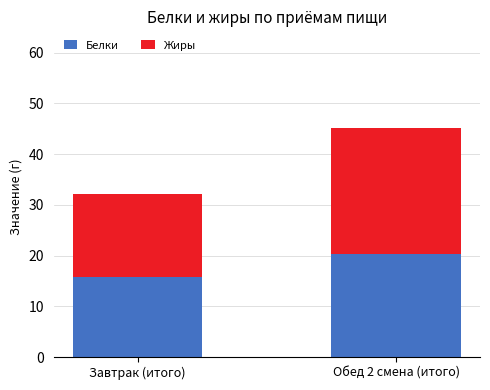

At which category is the sum across all series the highest?

Обед 2 смена (итого)